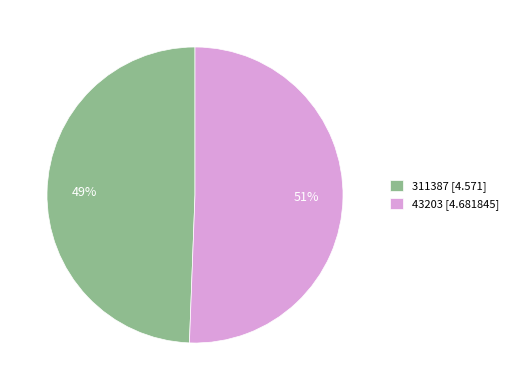

To the nearest percent, what portion does 311387 represent?

49%